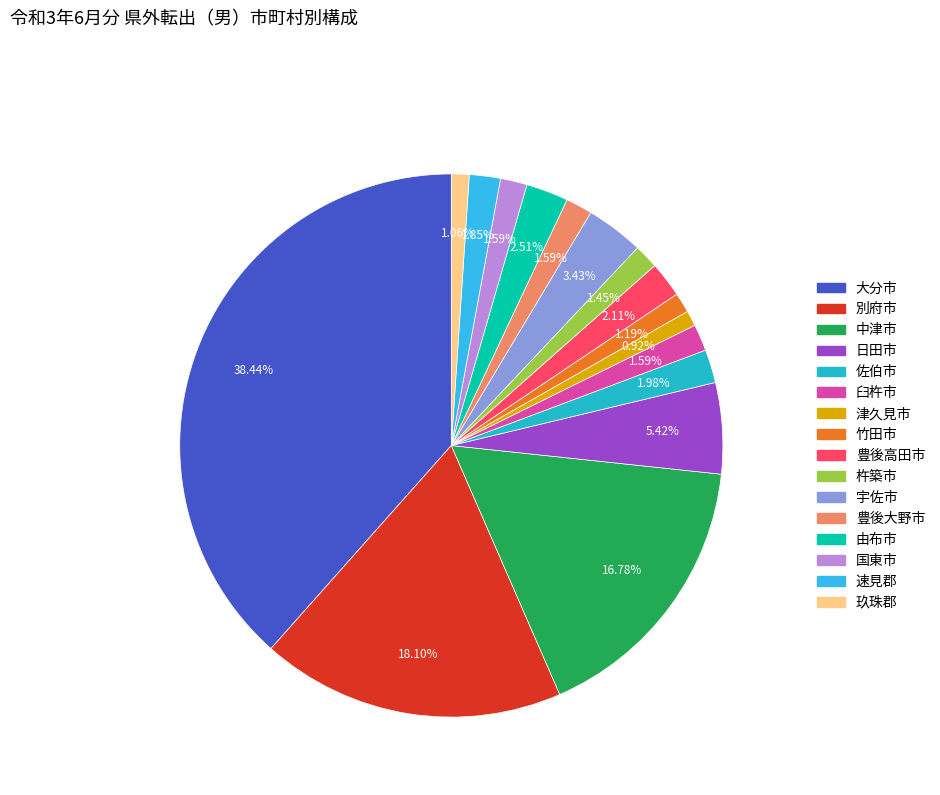

Combined, what portion of the pie is 豊後大野市 and 大分市?

40.0%